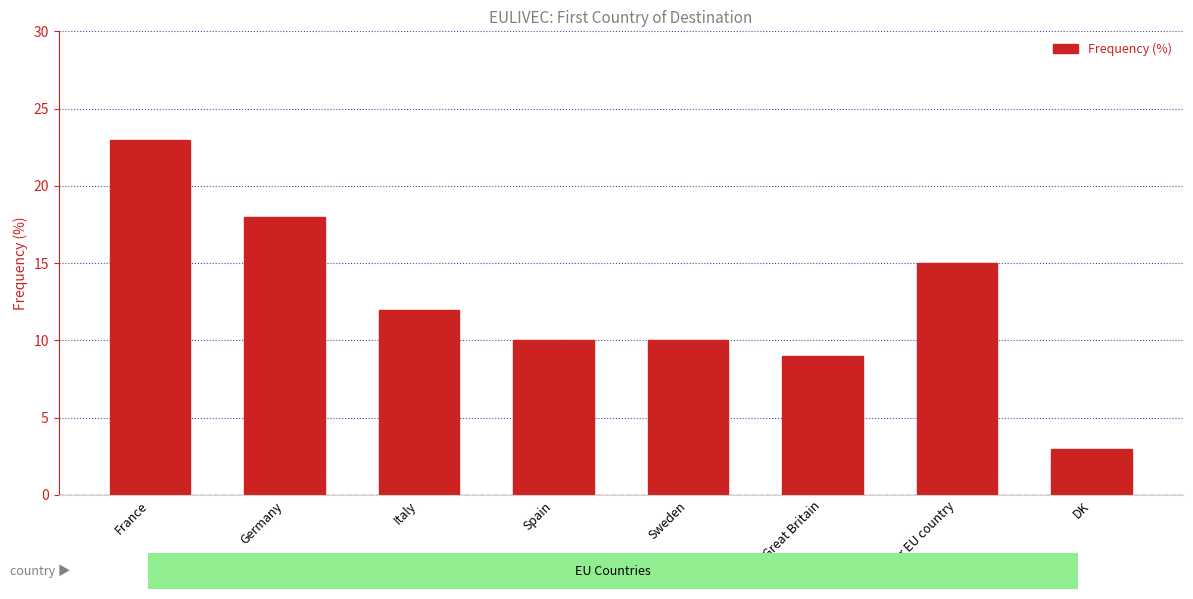

At which label does the data first exceed 12?

France